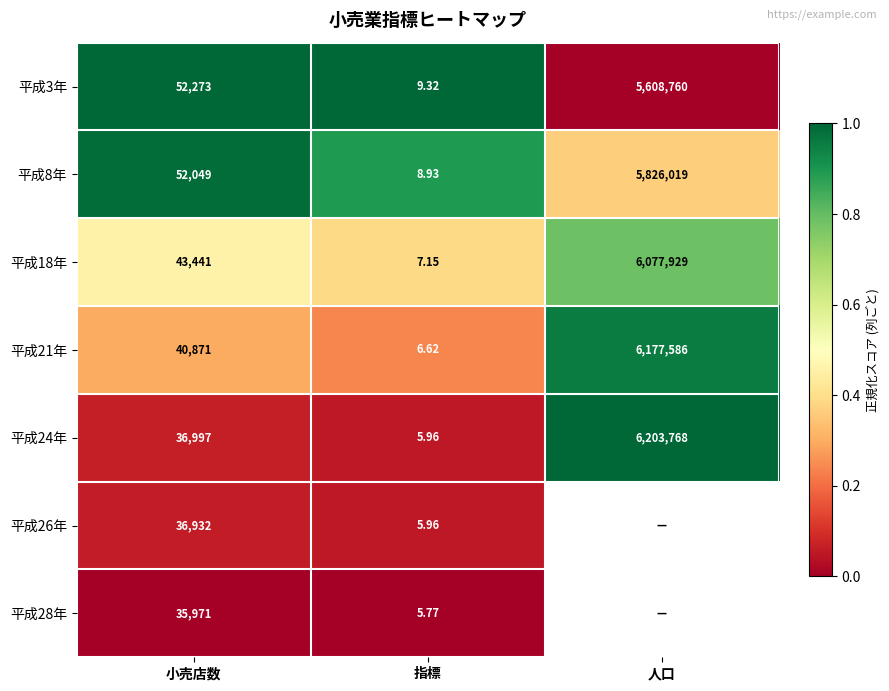

Which category has the highest value across all series?

人口